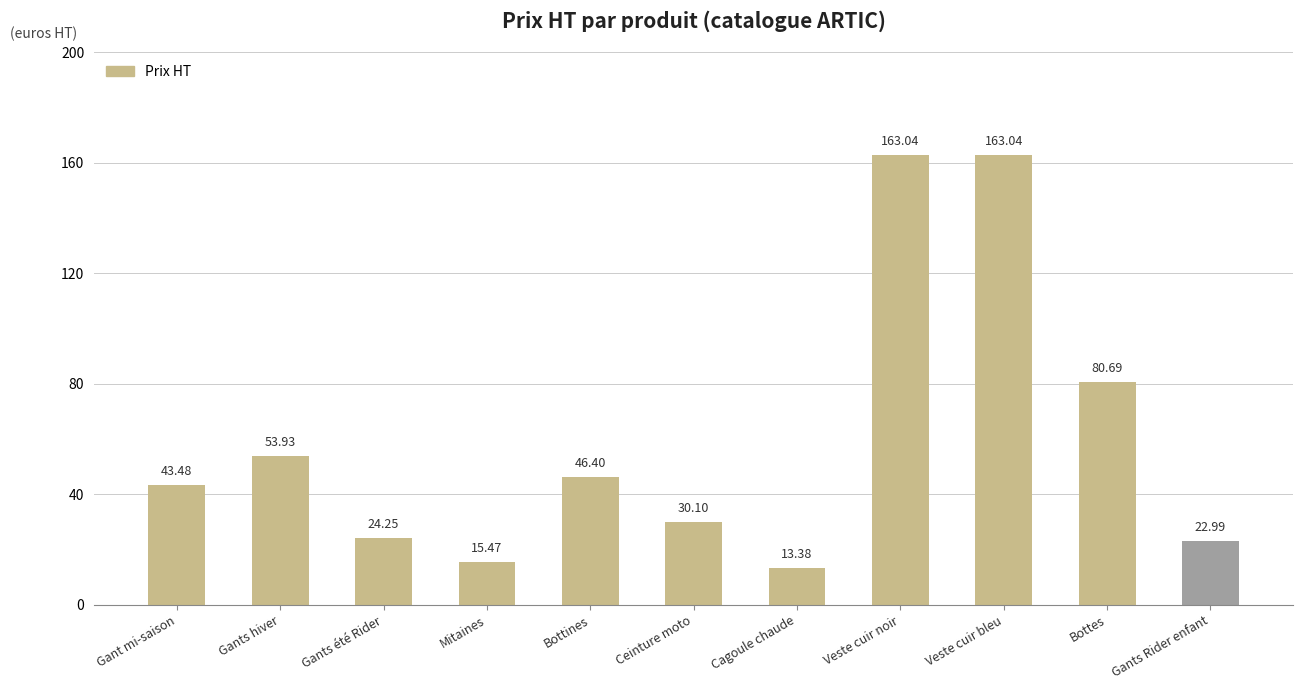

What is the average value?

59.7